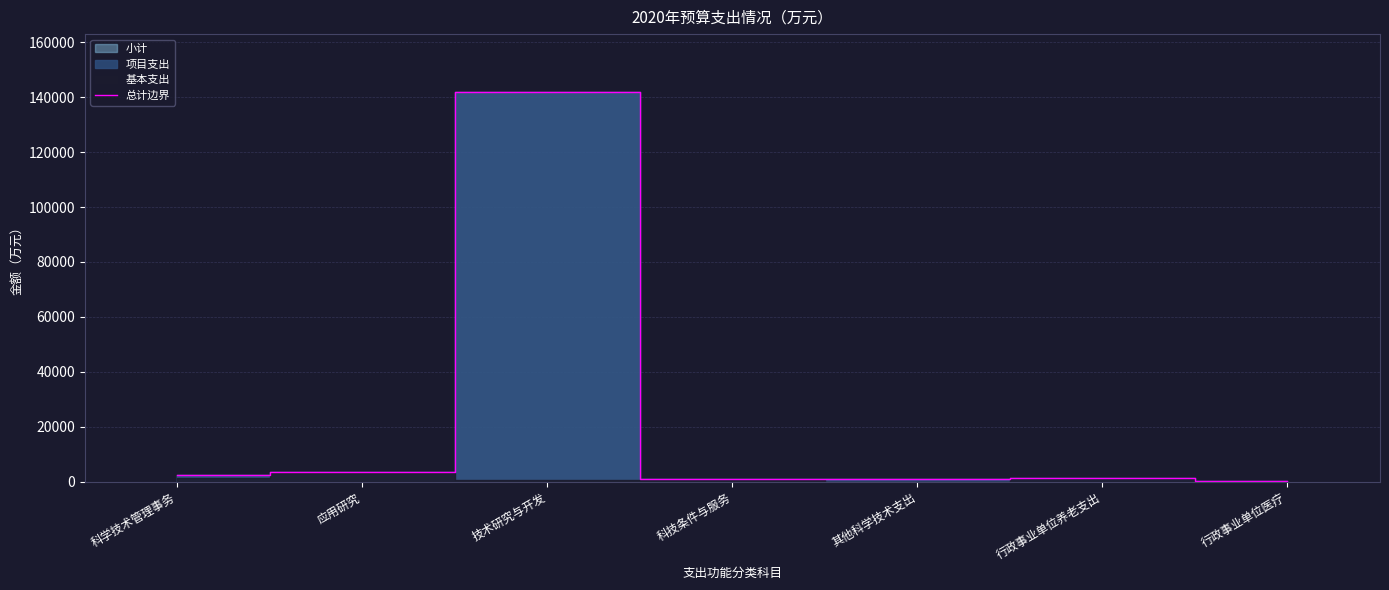

The chart shows a value of 77.5 at 行政事业单位医疗. True or false?

False